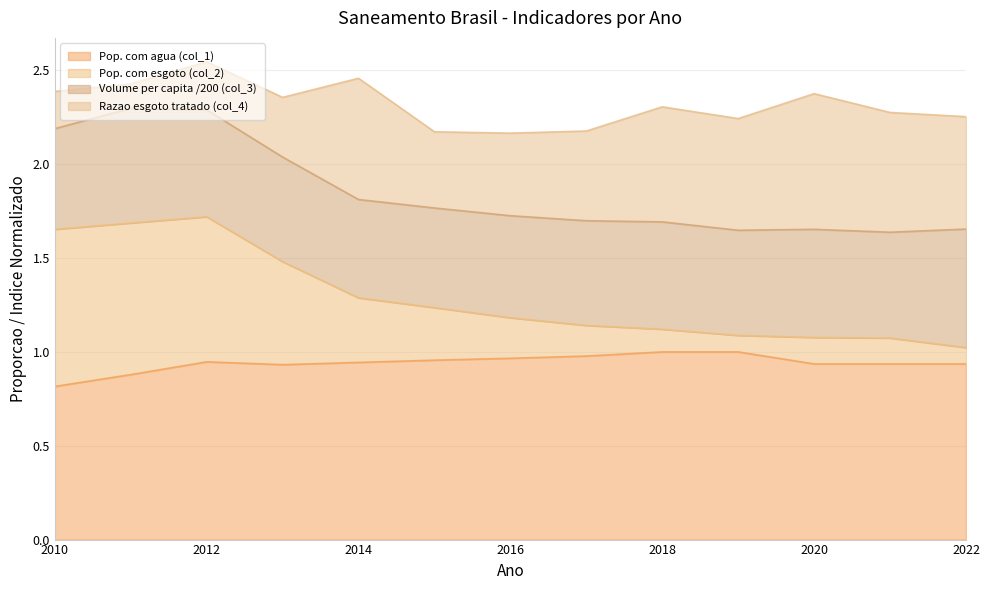

Does the chart have visible grid lines?

Yes